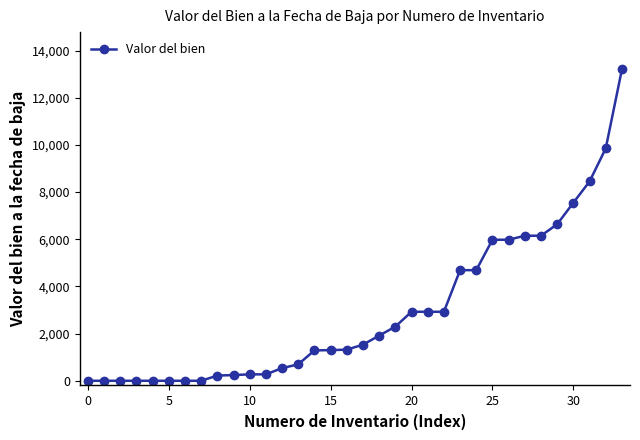

What is the value of the 29th point from the left?

6150.0